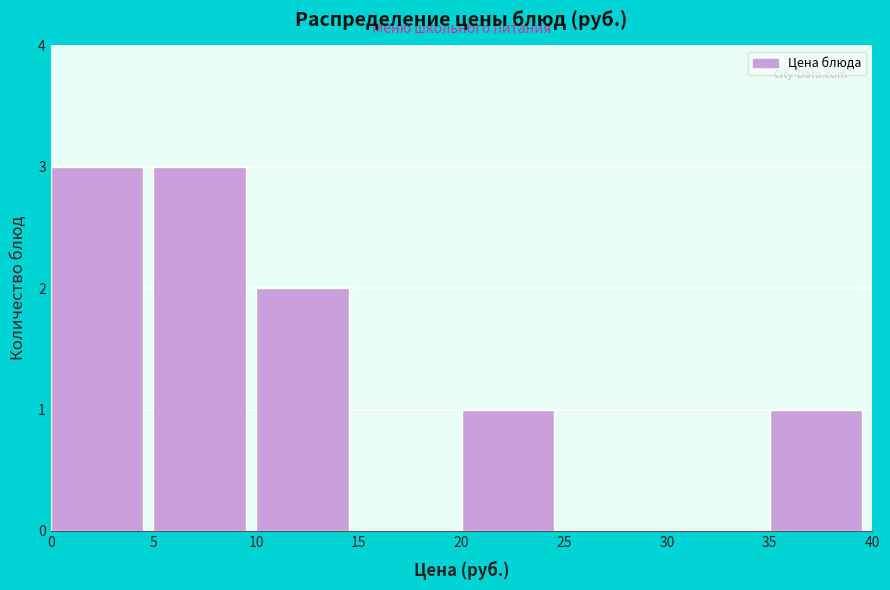

How tall is the bar that spans 5 to 10 on the x-axis? The values are not printed on the chart, so give them approximately, as read against the axis.

3